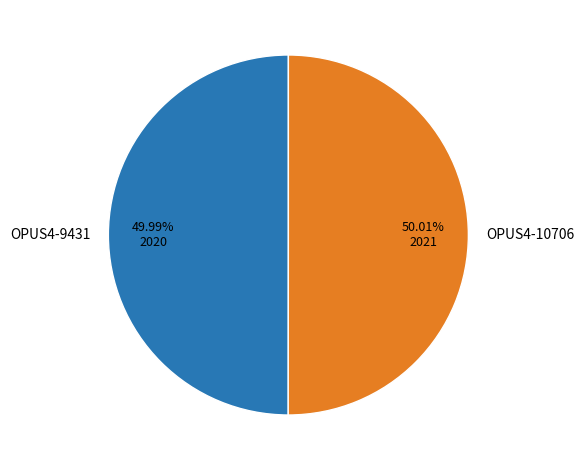

Approximately how many times larger is the value at OPUS4-10706 compared to OPUS4-9431?

1.0